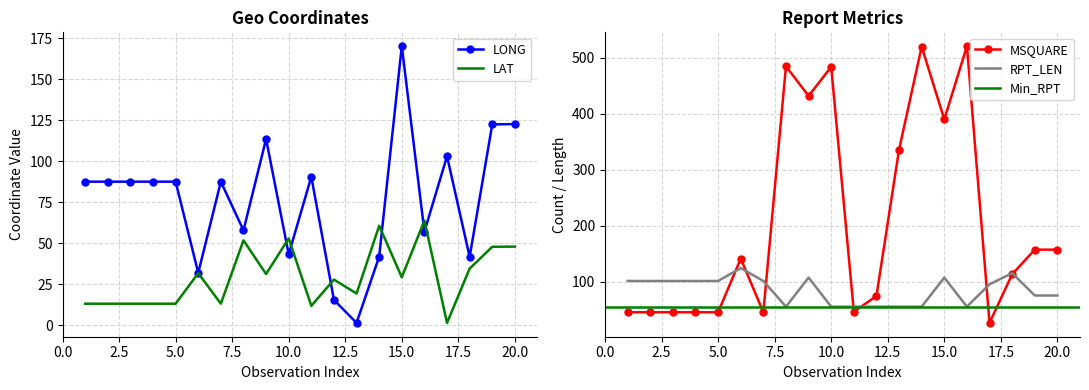

True or false: LONG has a value of 57.0 at 16.

True